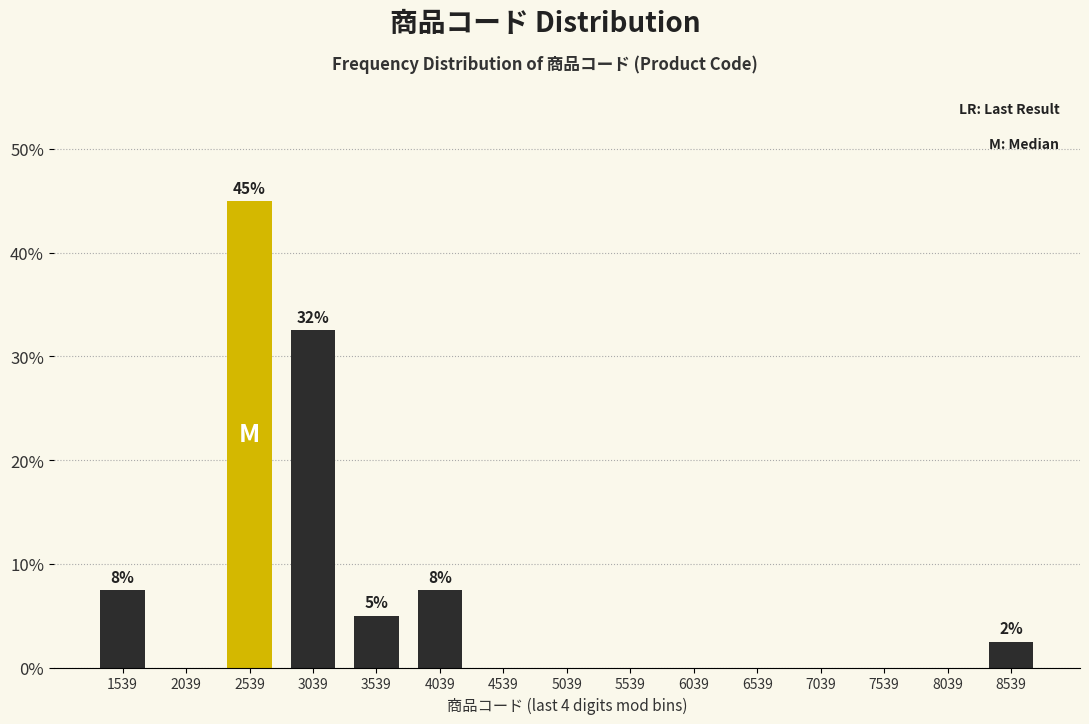

Over which range of the x-axis is the bar tallest?

2300 to 2800